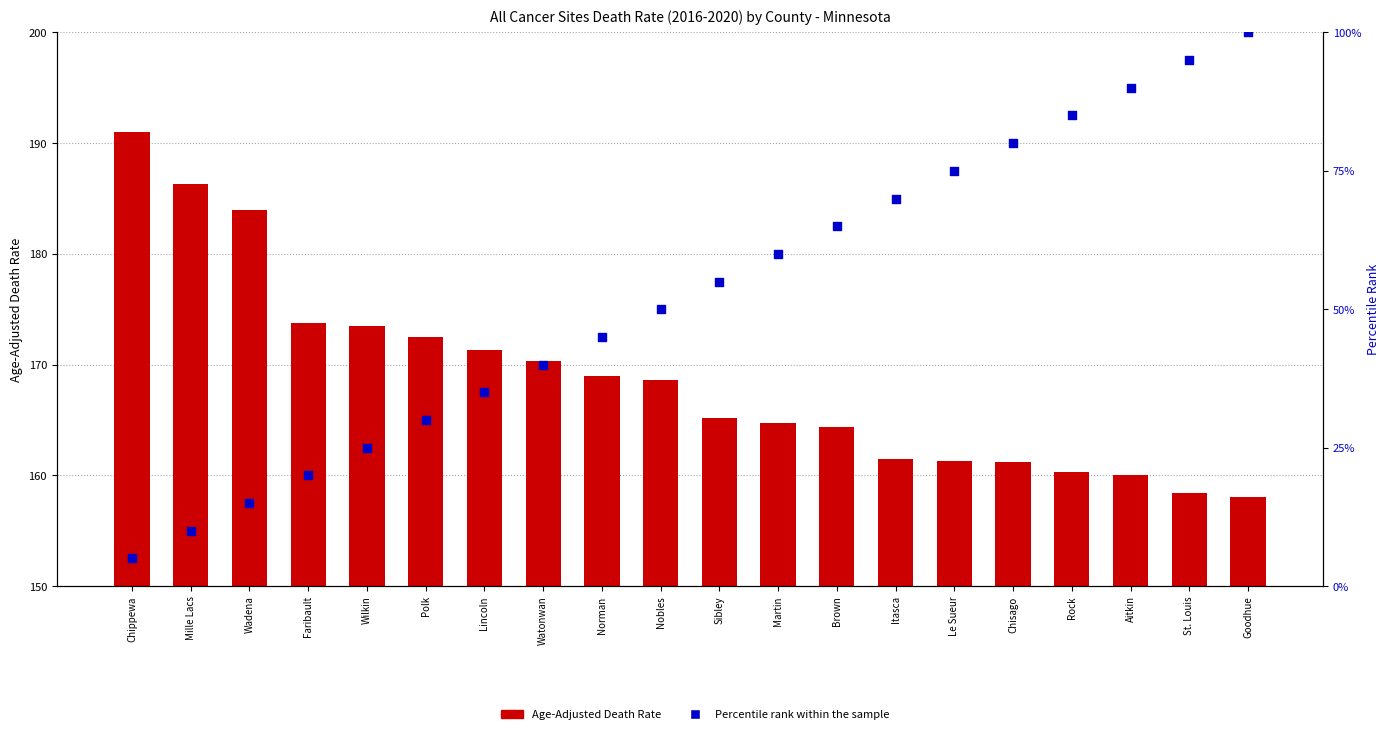

Which series has the largest Y range (max minus min)?

Percentile rank within the sample